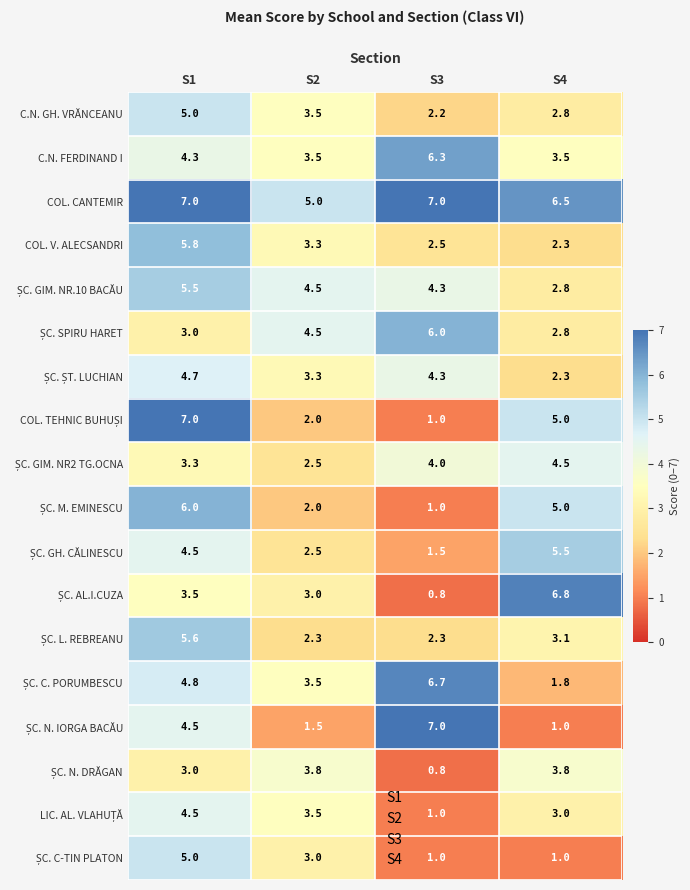

Which label corresponds to the smallest value in the chart?

S3